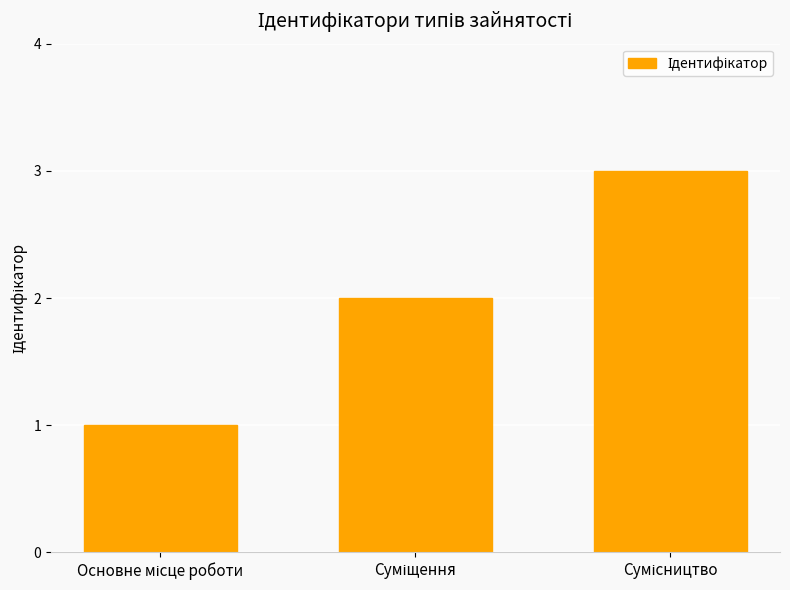

What is the maximum value shown in the chart?

3